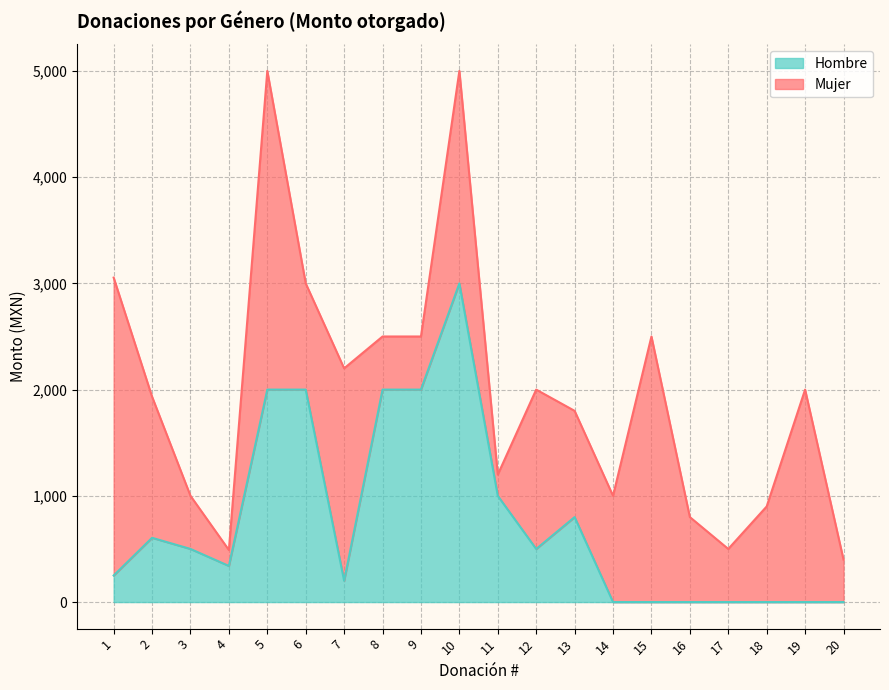

What is the value of the 7th point from the left?

200